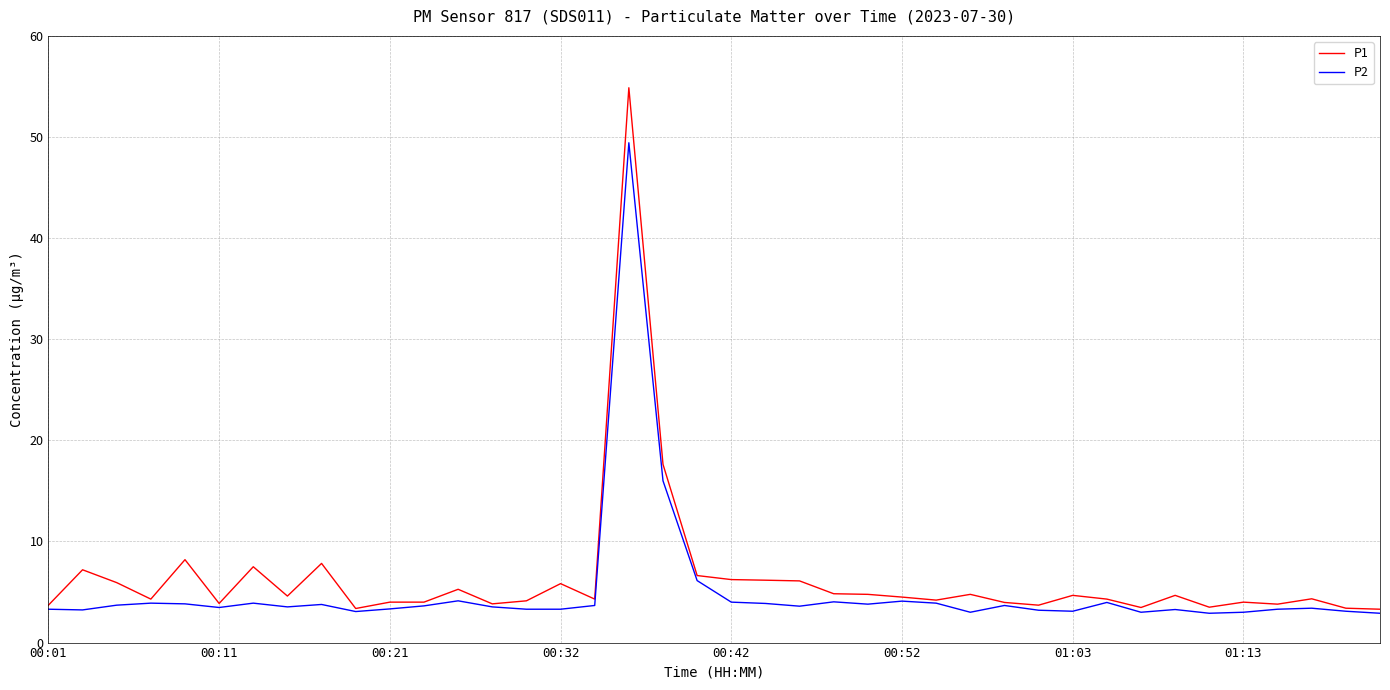

What is the minimum value shown in the chart?

2.9